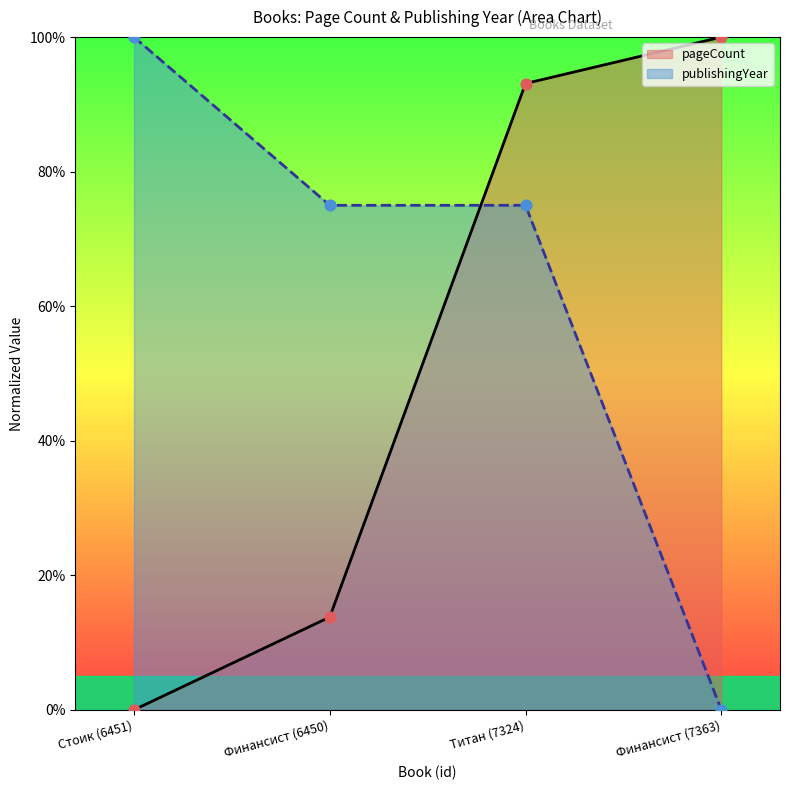

What is the total value across all series at Финансист (7363)?

100.0